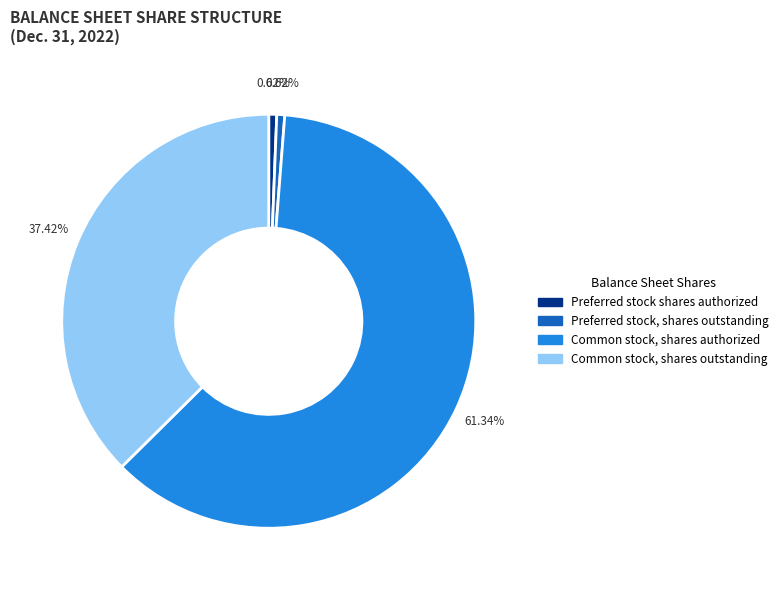

Count the number of slices in the pie.

4